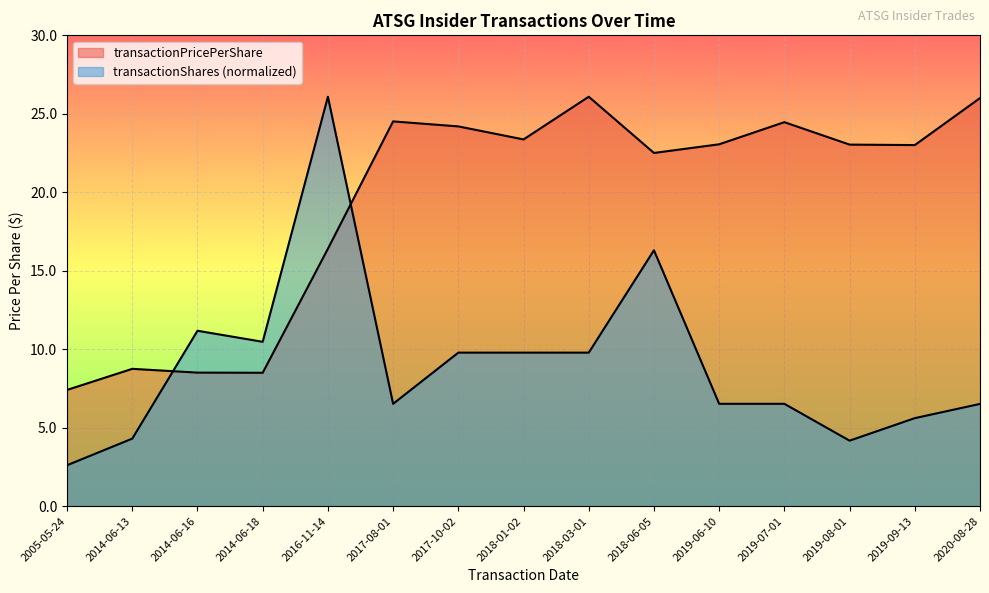

Where do transactionShares and transactionPricePerShare first cross each other?

2014-06-13 and 2014-06-16